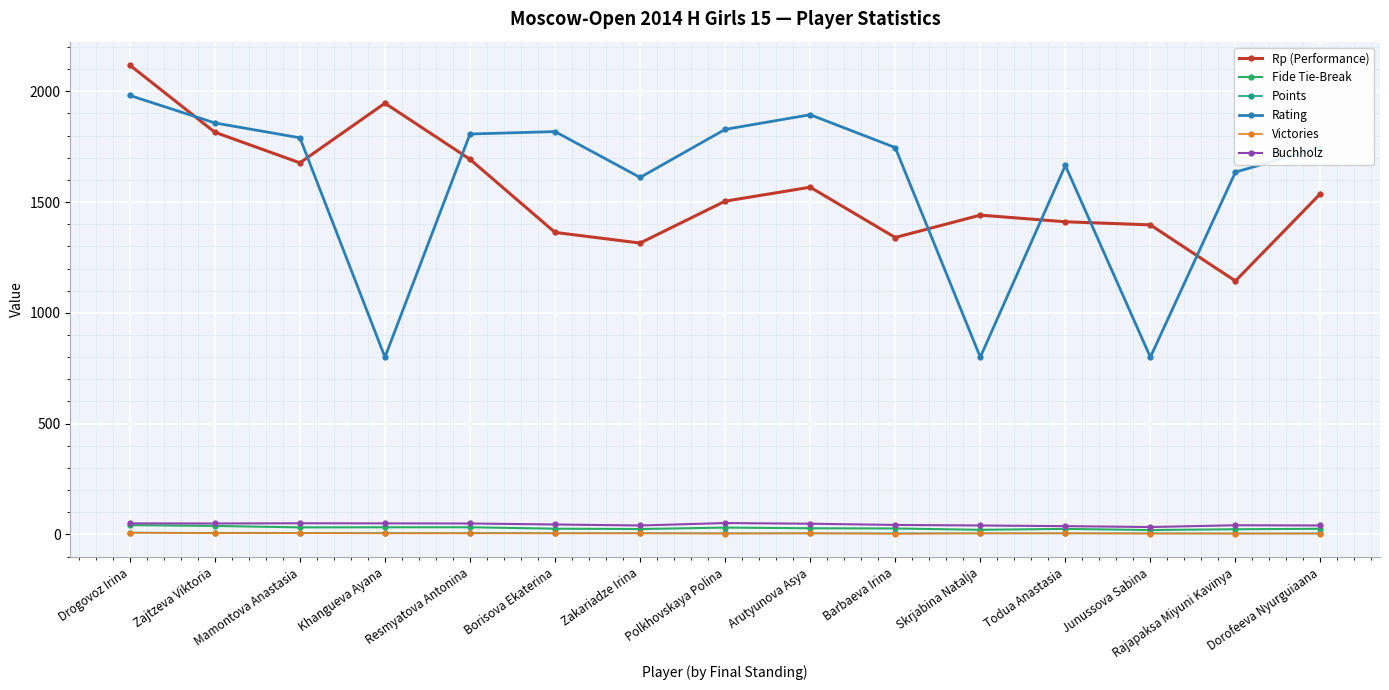

The Rating series shows 1635.0 at Rajapaksa Miyuni Kavinya. True or false?

True